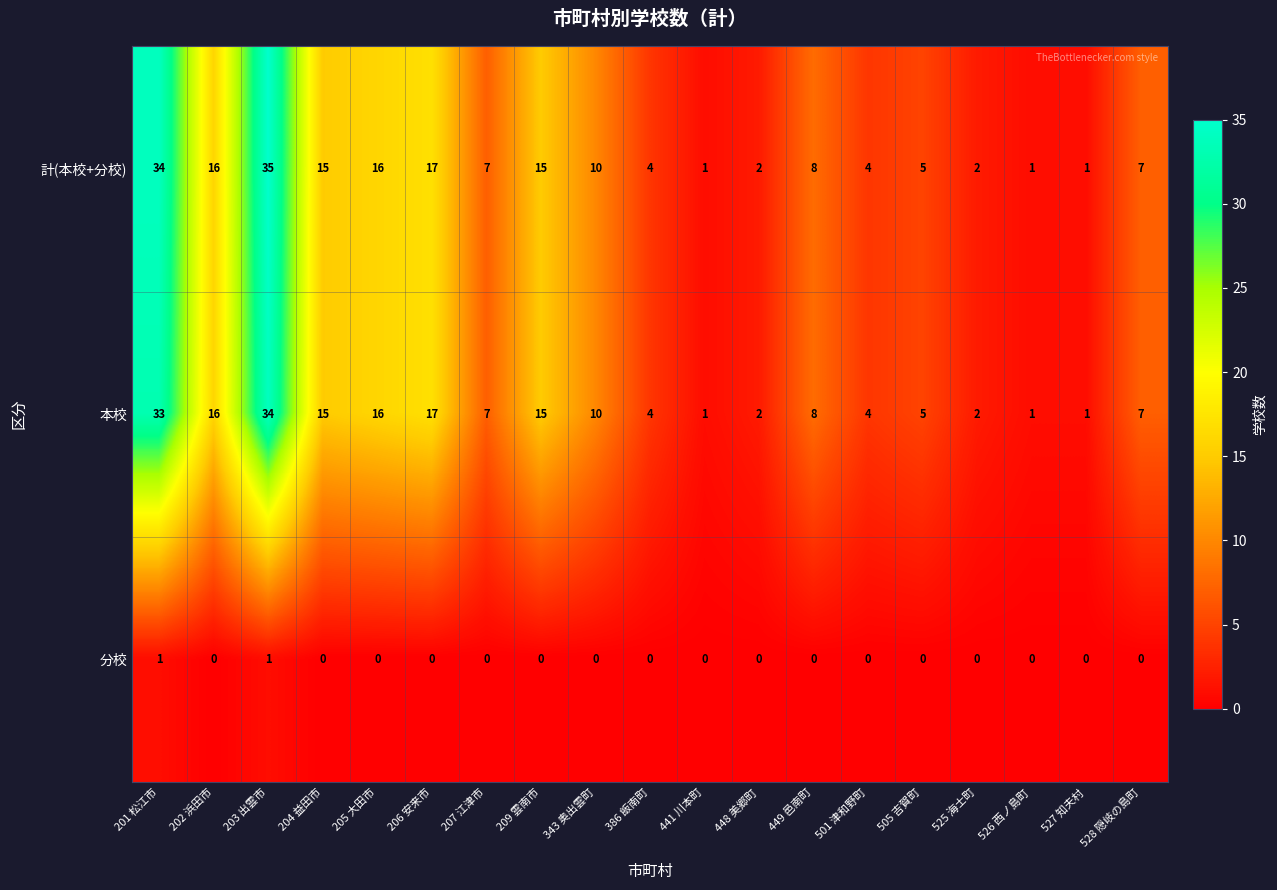

Which series has the largest range (max minus min)?

計(本校+分校)